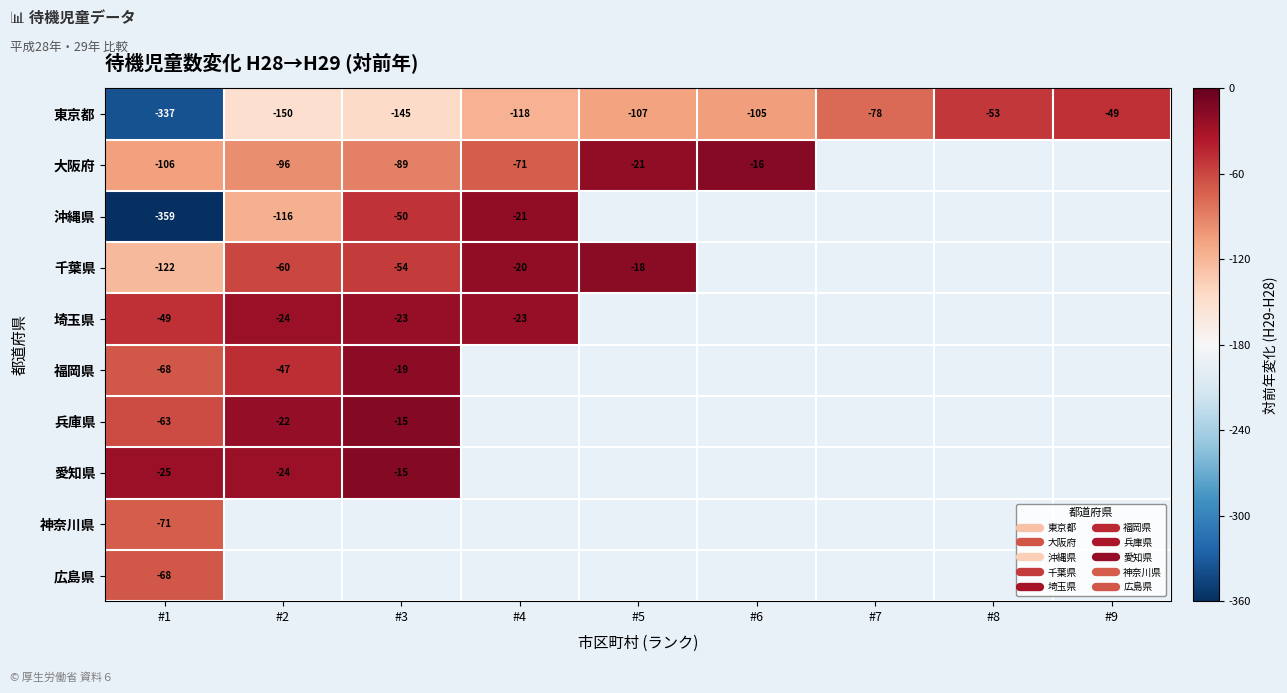

At how many categories does at least one series exceed -155?

9